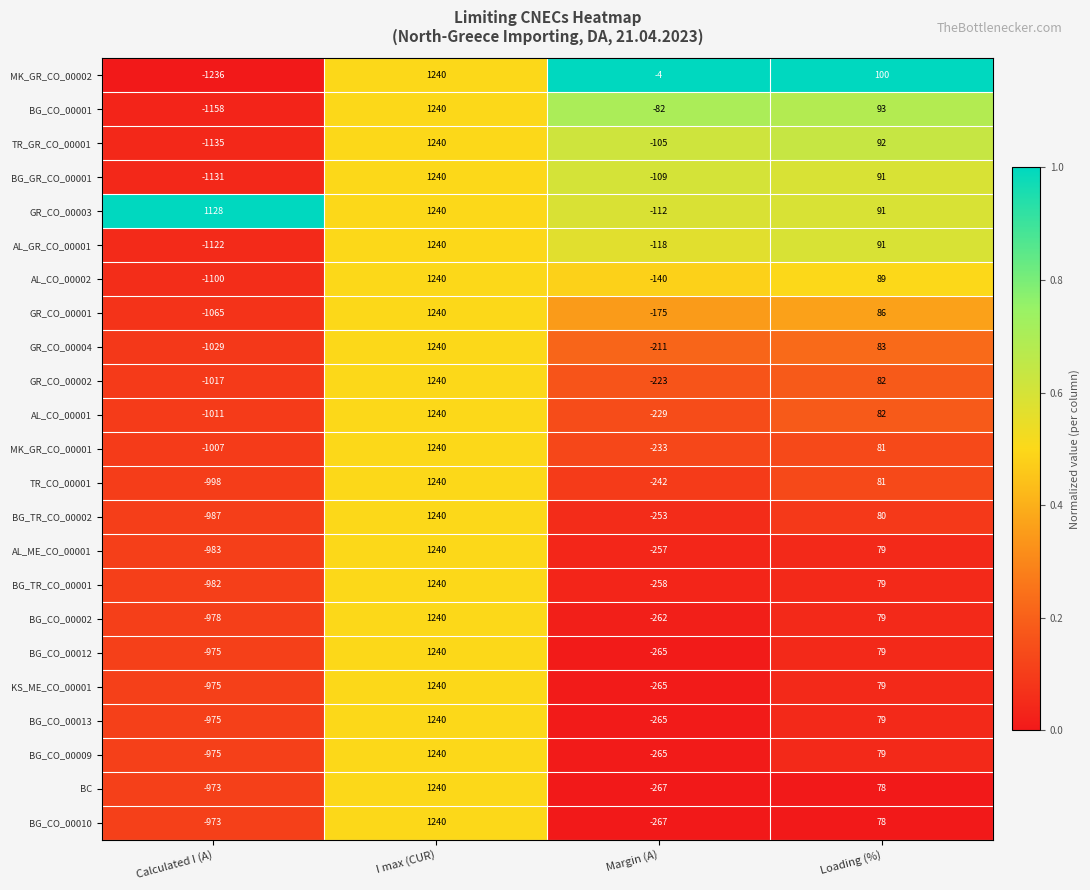

Count the TR_CO_00001 values in the range -242 to 1240.

3